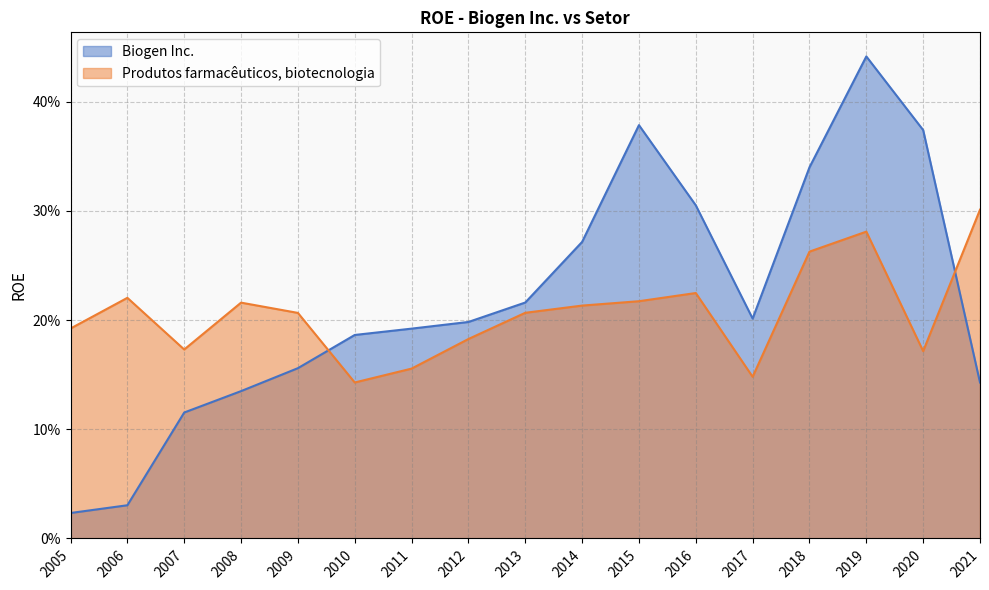

Is it true that Produtos farmacêuticos, biotecnologia equals 0.2 at 2014?

True